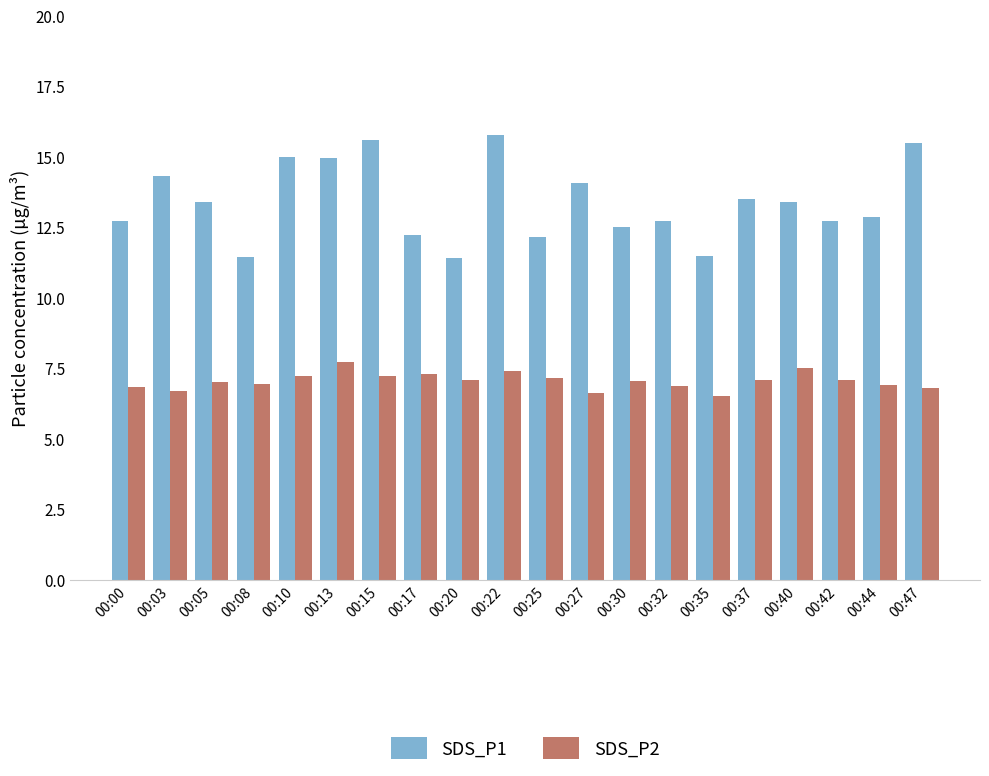

Which series has the largest range (max minus min)?

SDS_P1